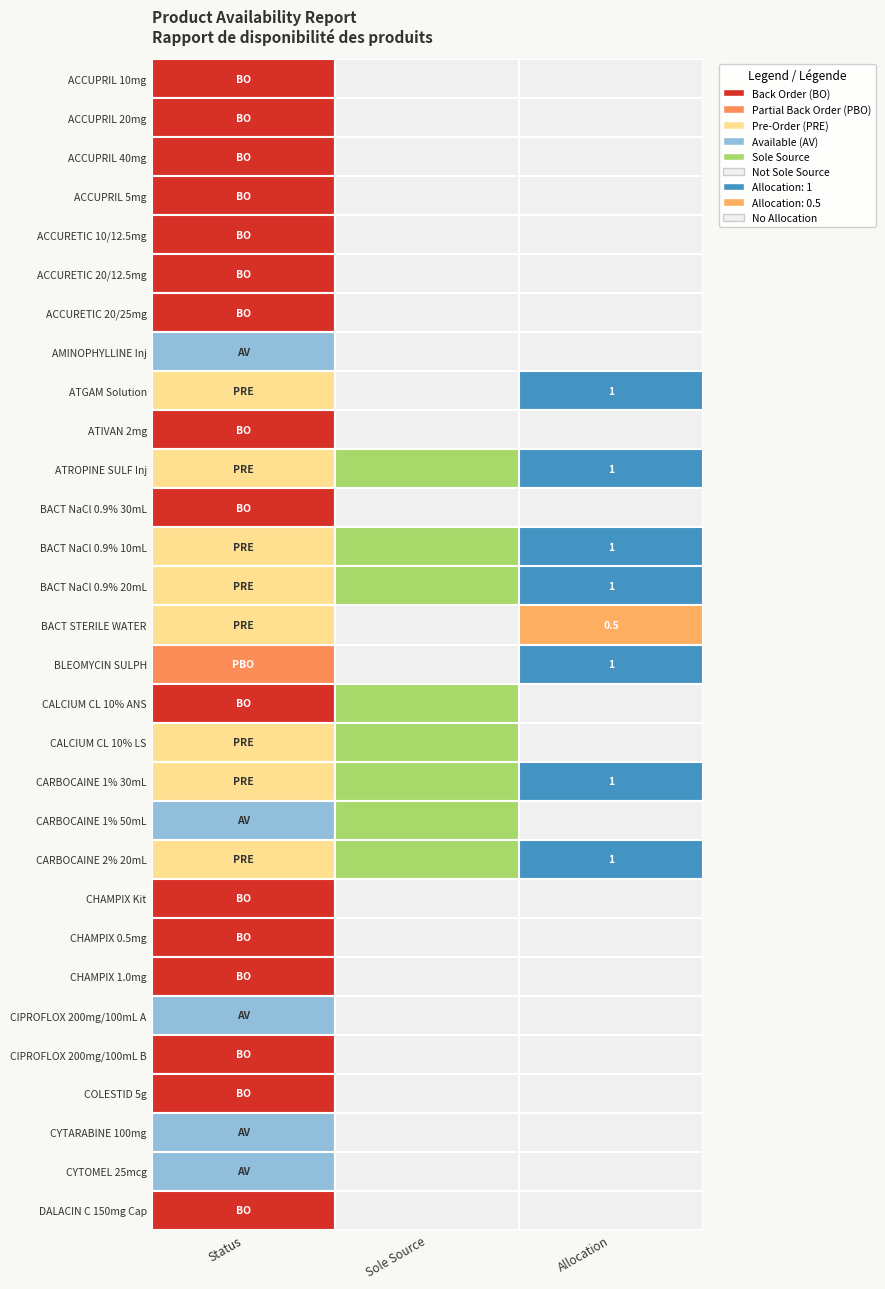

Which series has the largest total across all categories?

BLEOMYCIN SULPH